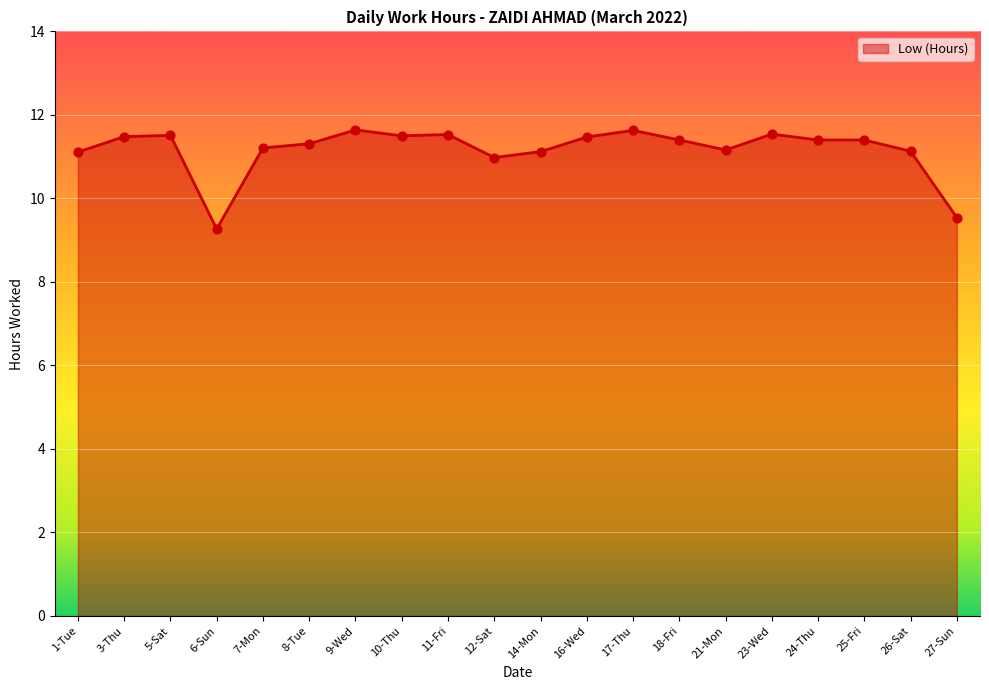

Approximately how many times larger is the value at 16-Wed compared to 10-Thu?

1.0